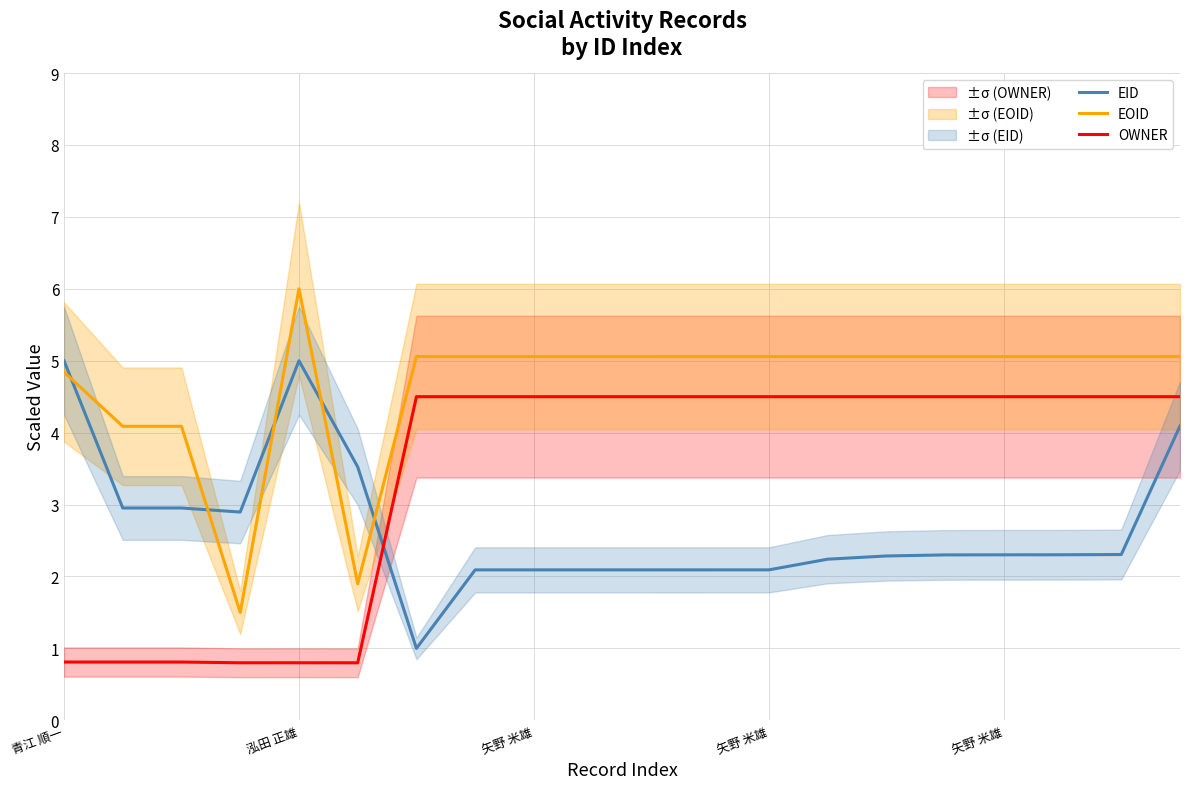

How many categories are shown in the chart?

20